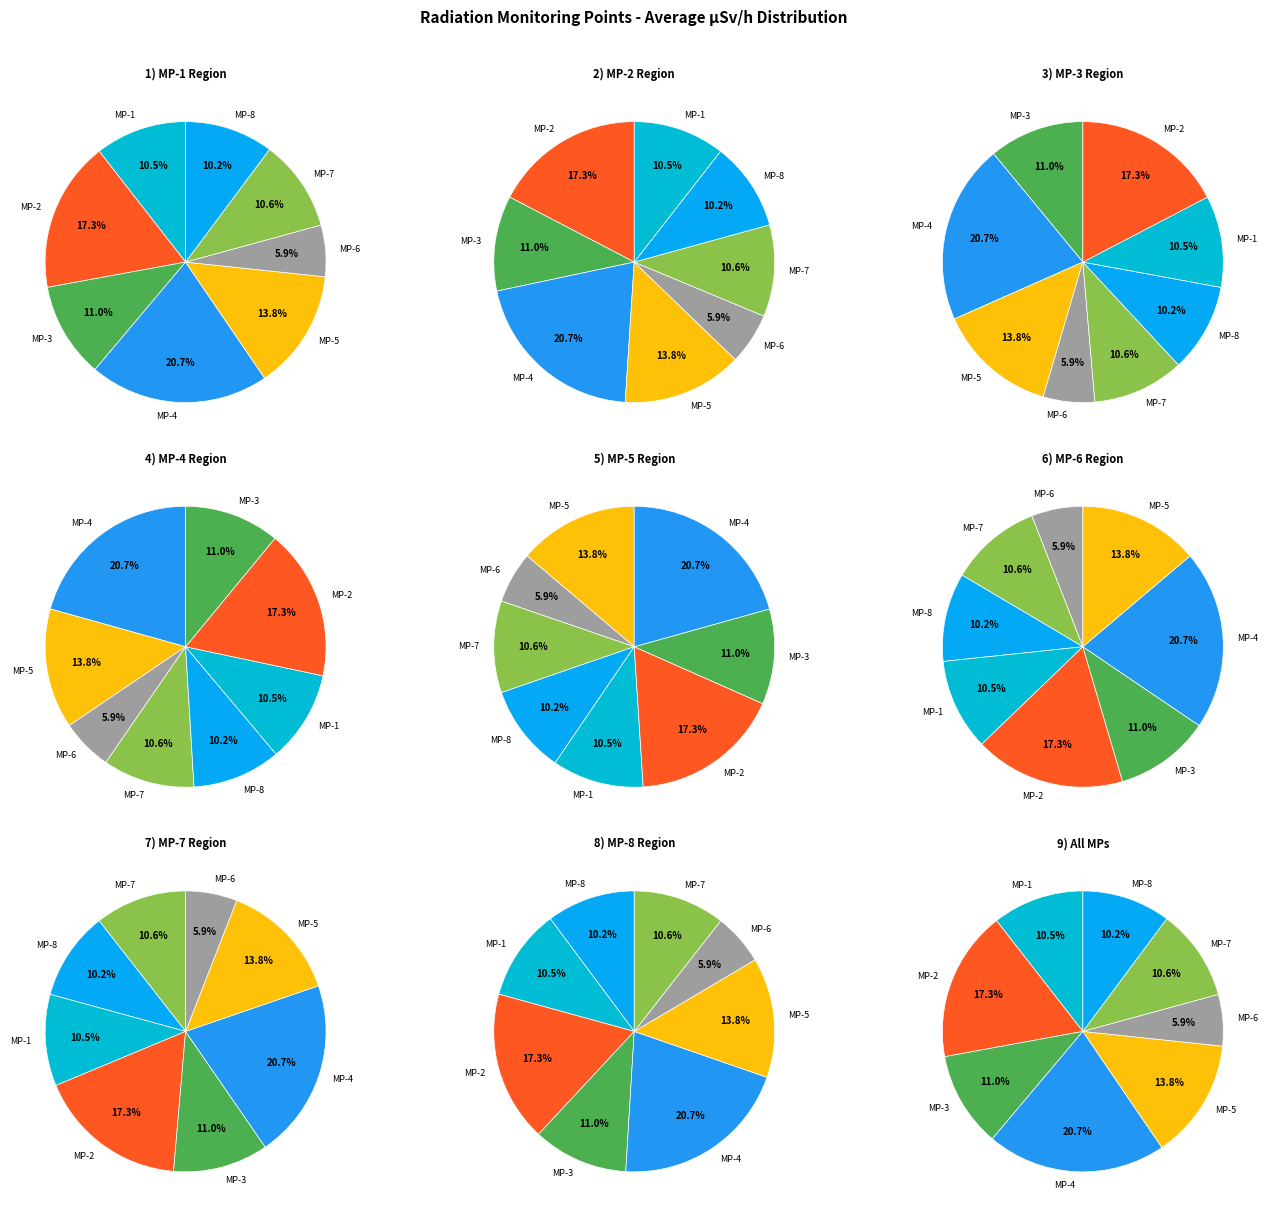

Rank the categories by value from lowest to highest.

MP-6, MP-8, MP-1, MP-7, MP-3, MP-5, MP-2, MP-4